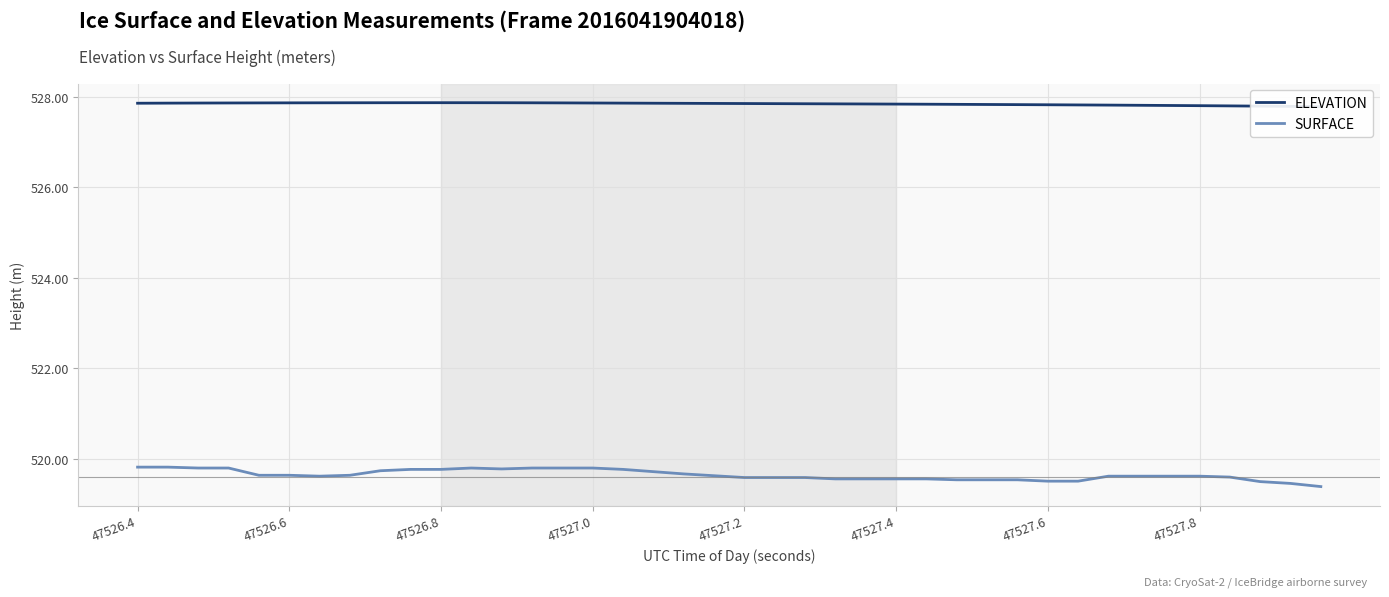

True or false: ELEVATION and SURFACE intersect in this chart.

False